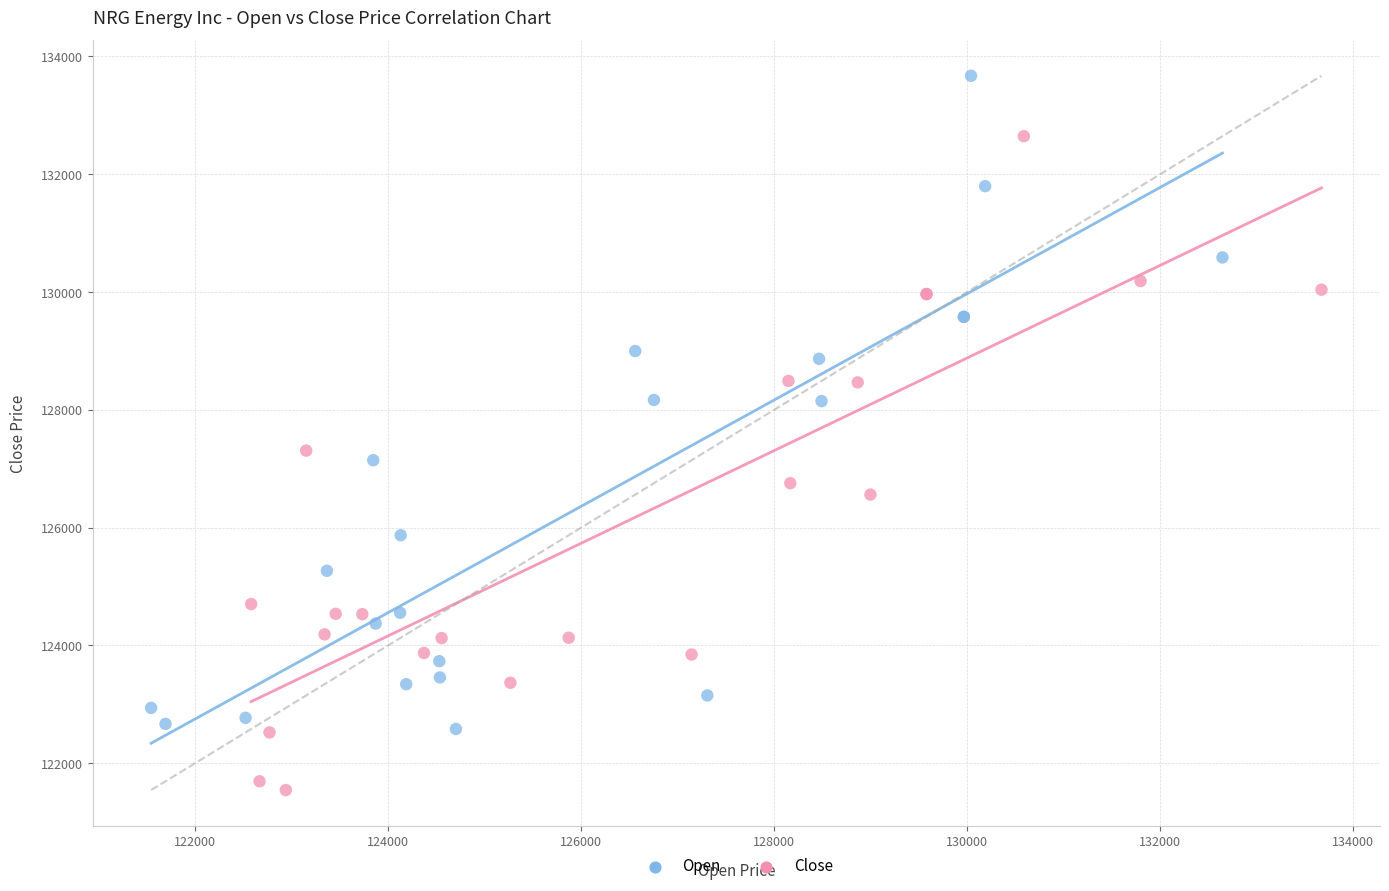

Which series contains the lowest Y value?

Close